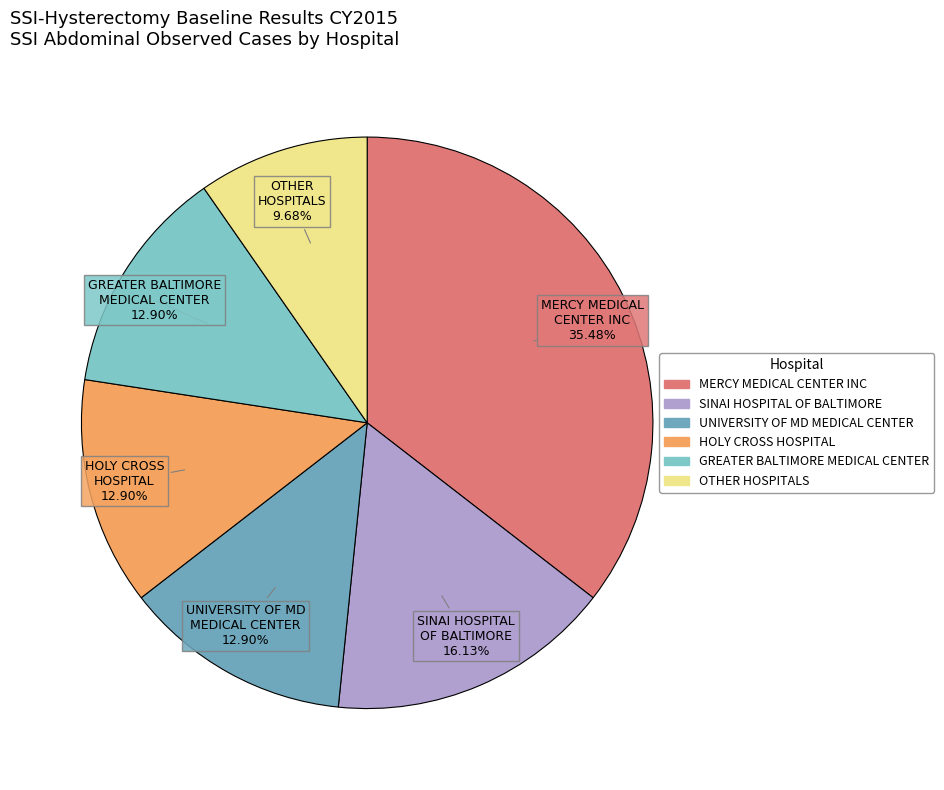

How many segments does this pie chart have?

6